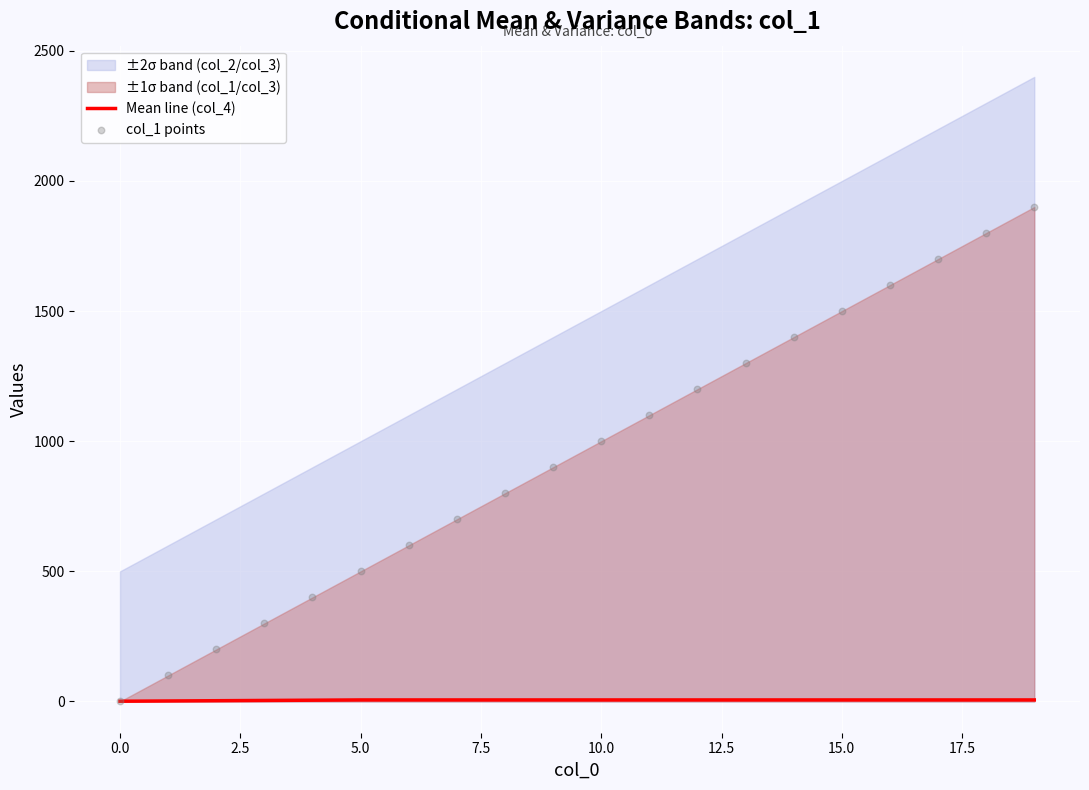

Which series contains the lowest Y value?

col_1 points